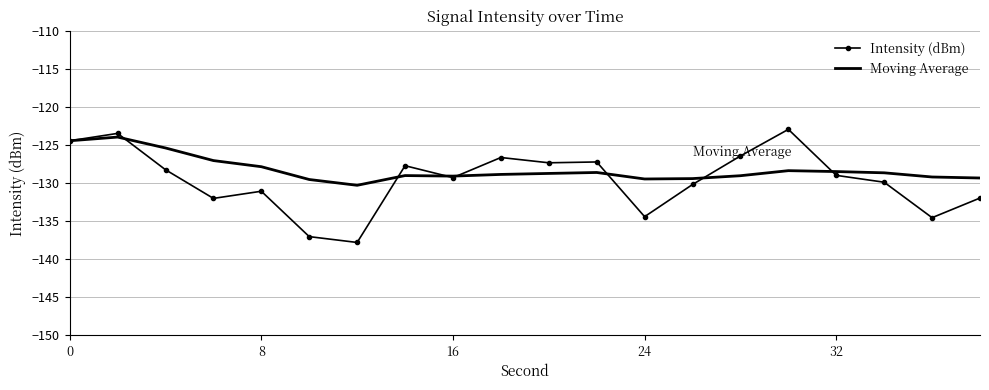

True or false: Intensity (dBm) has more than 1 interior local peaks.

True